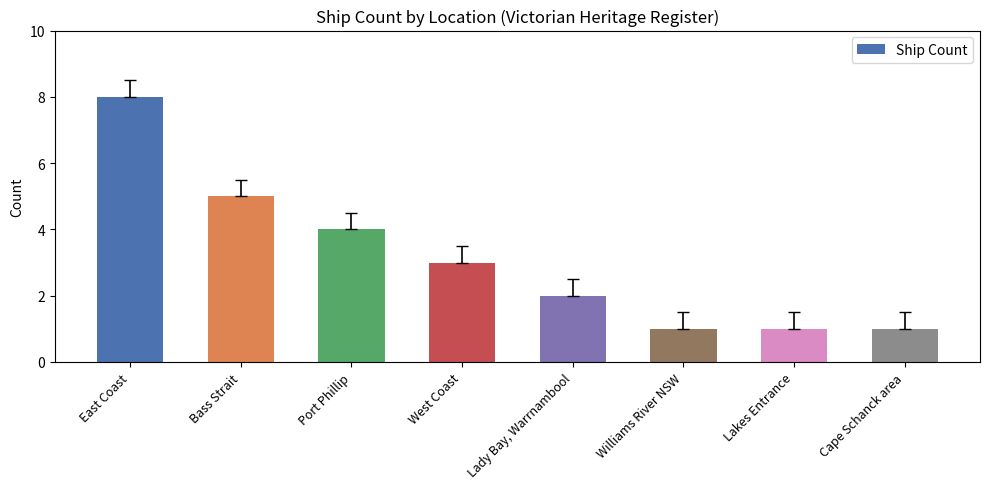

The value at Bass Strait is 5. True or false?

True